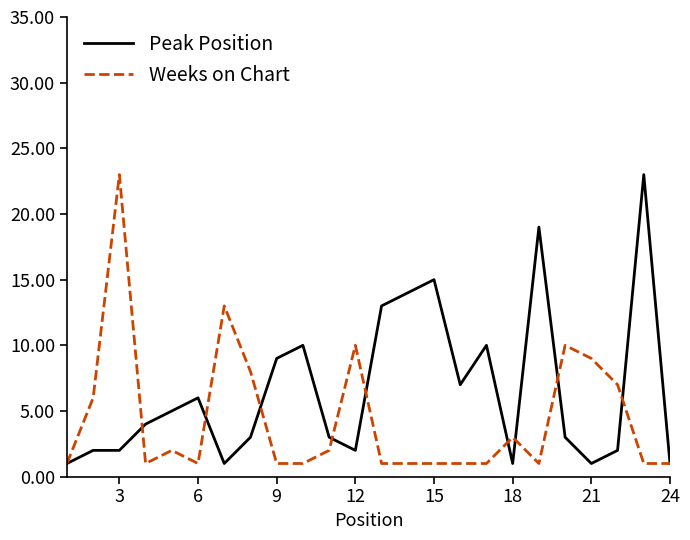

List the series in order of their overall mean, highest first.

Peak Position, Weeks on Chart